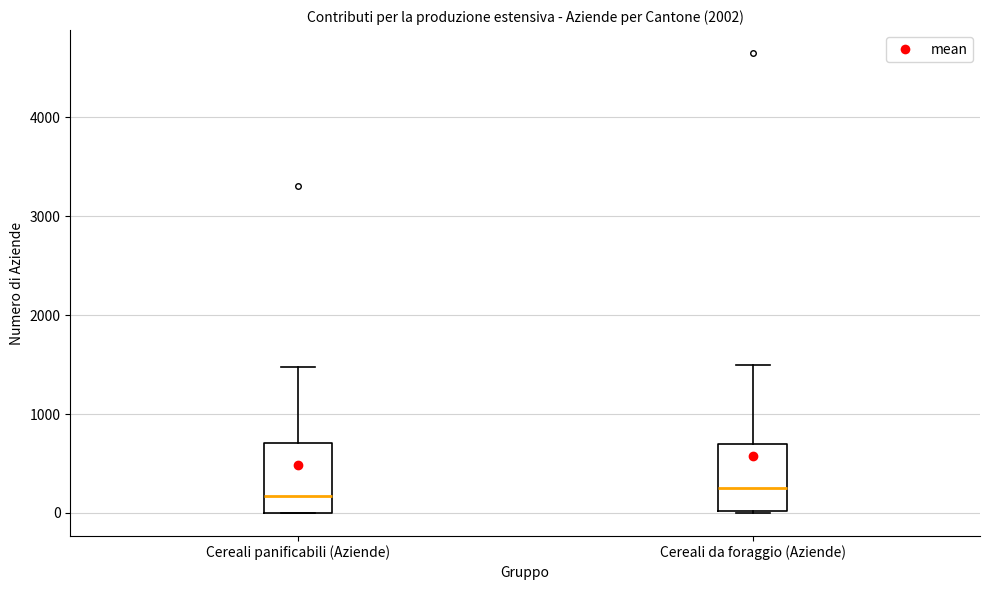

Reading left to right, transcribe this box plot: for each box, give where its median line is, the range the box spans, and where its two whiskers end, as read against the y-axis. The values are not printed on the chart, so give them approximately, as read against the axis.

Cereali panificabili (Aziende): median 200, box 0 to 700, whiskers 0 to 1500
Cereali da foraggio (Aziende): median 300, box 0 to 700, whiskers 0 to 1500